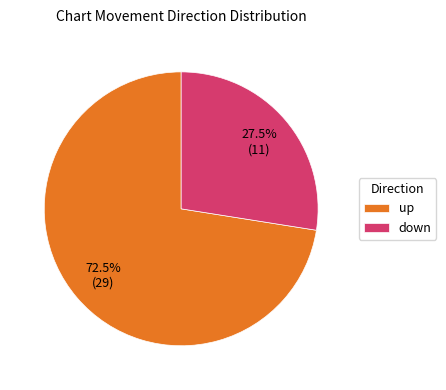

What is the ratio of the value at up to the value at down?

2.6